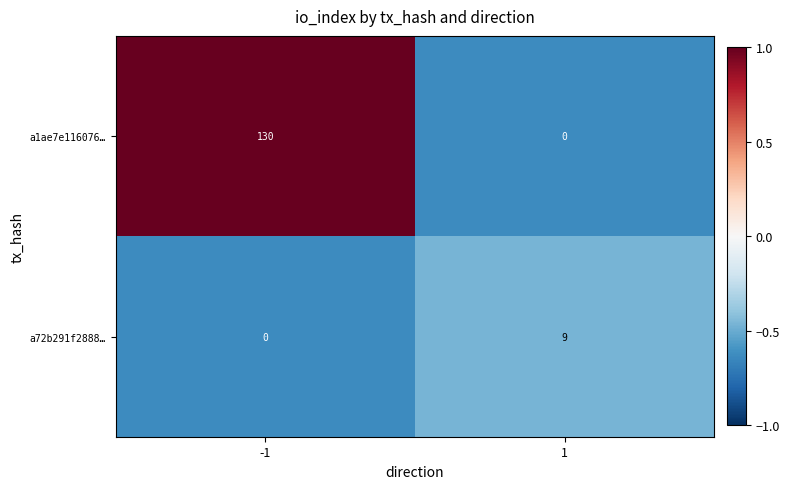

How many categories are shown in the chart?

2